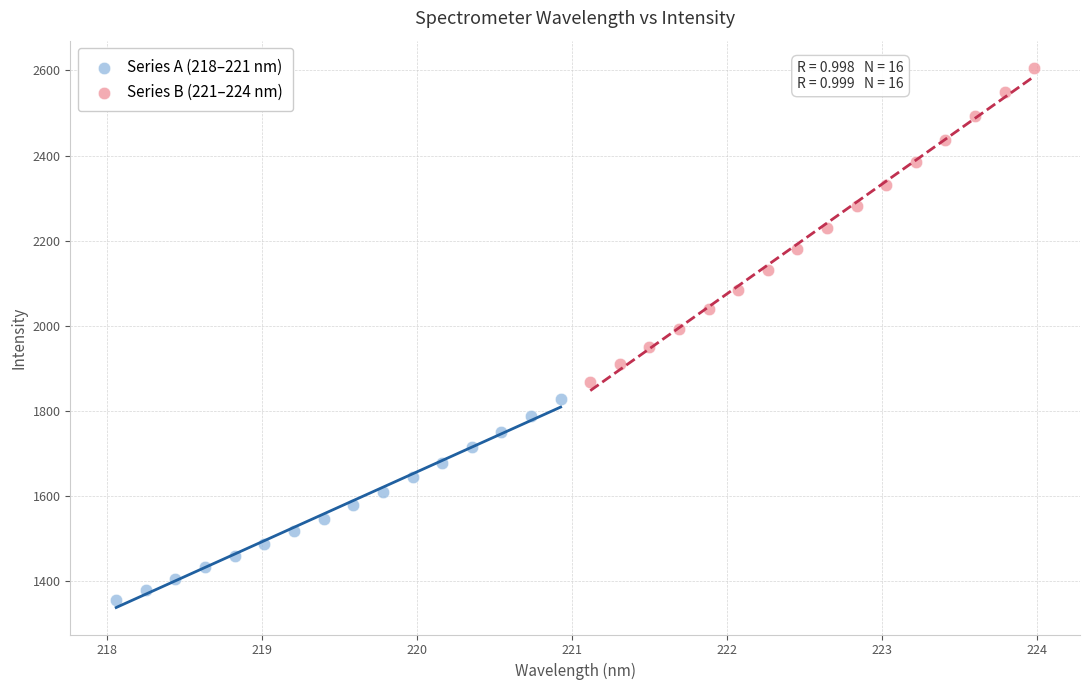

Which series contains the highest Y value?

Series B (221–224 nm)